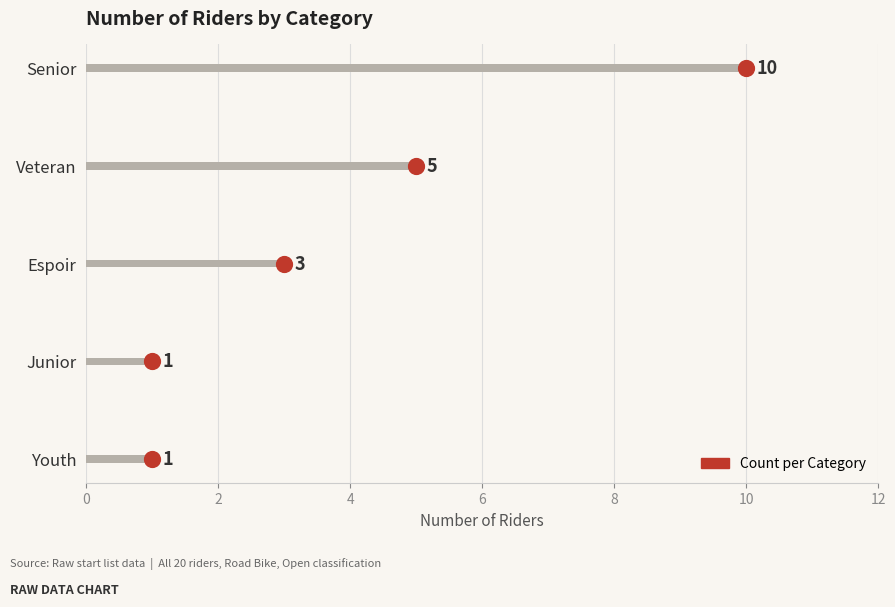

Between Espoir and Junior, which is larger?

Espoir